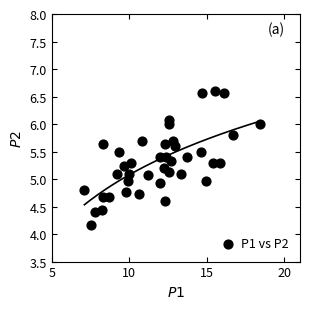

What is the range of X values (max minus min)?

11.3